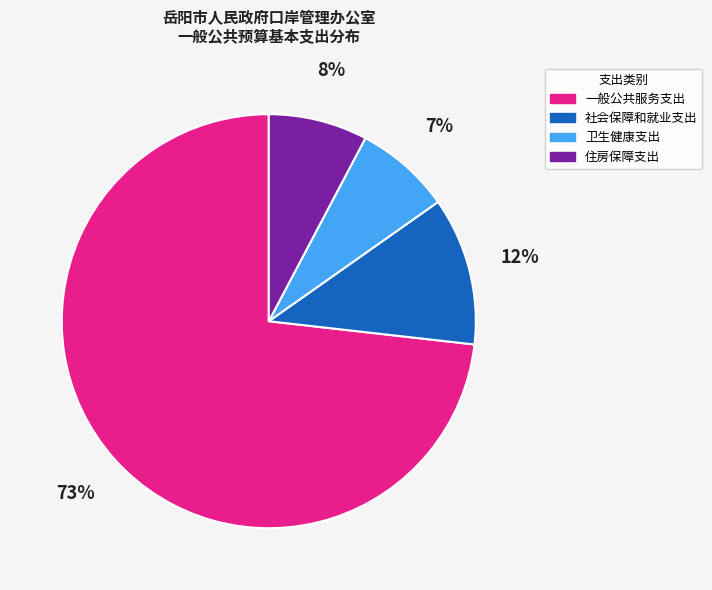

Which category has the biggest portion of the pie?

一般公共服务支出